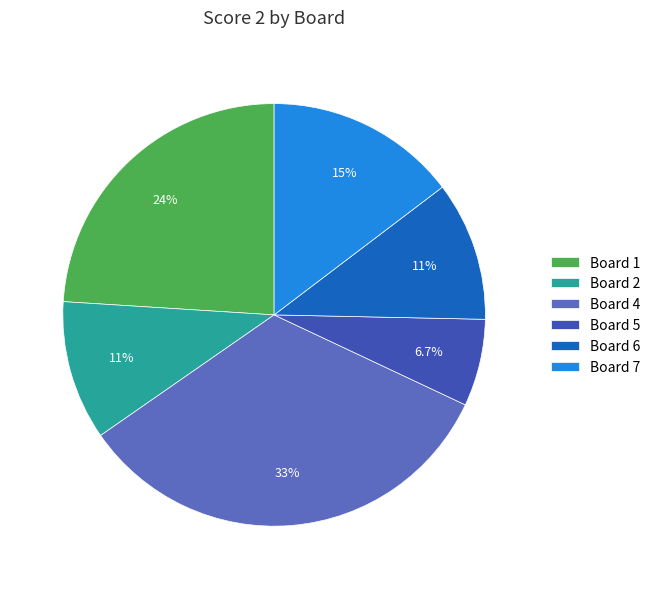

How much of the chart is everything except Board 5?

93.3%